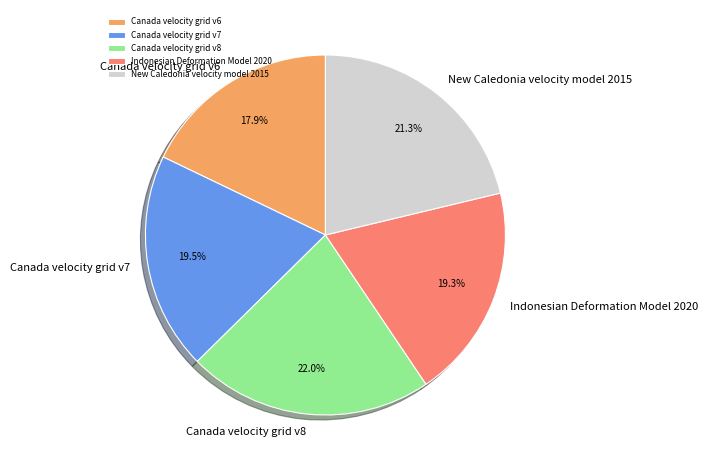

How many slices are in this pie chart?

5